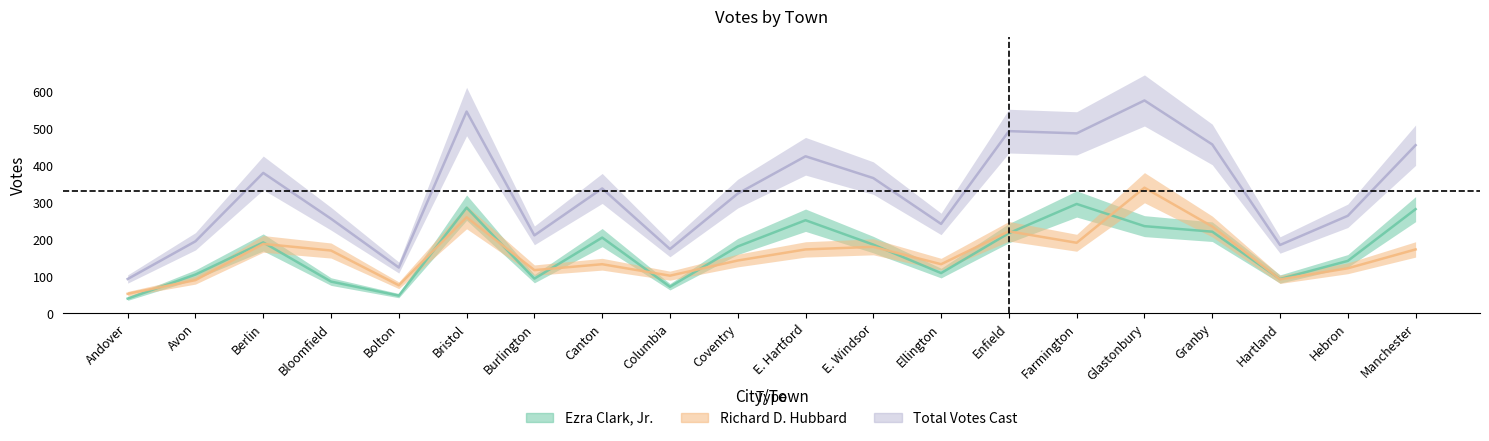

Which series has the largest range (max minus min)?

Total Votes Cast